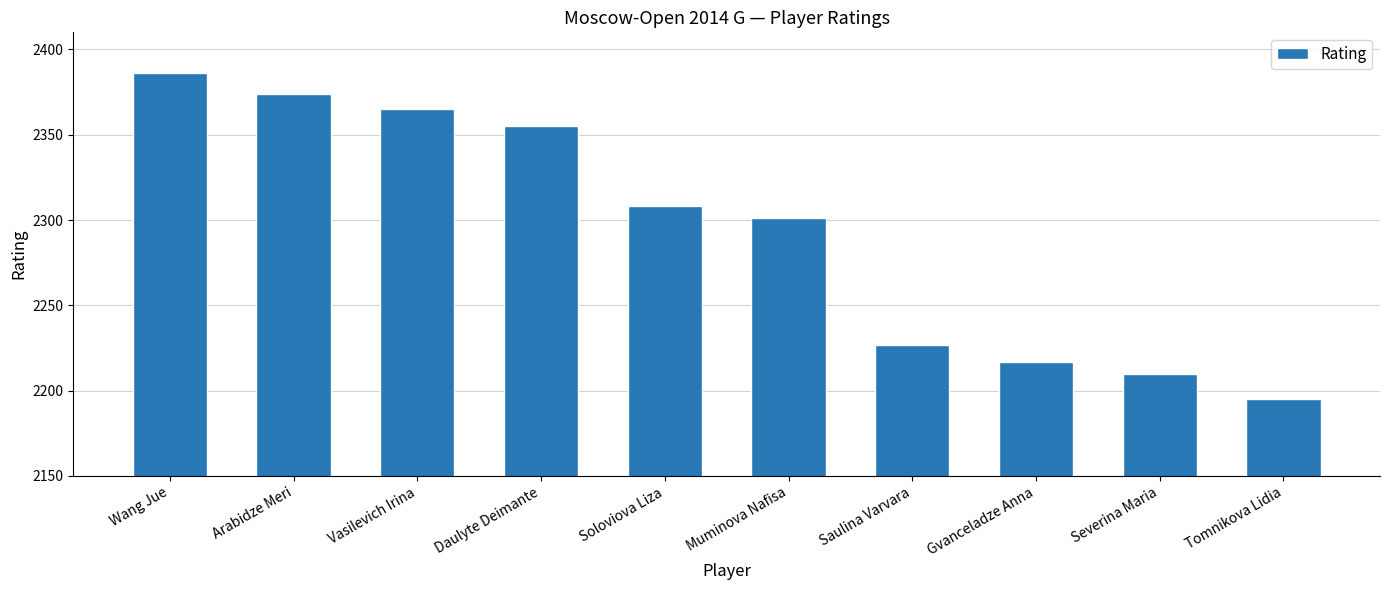

Rank the categories by value from highest to lowest.

Wang Jue, Arabidze Meri, Vasilevich Irina, Daulyte Deimante, Soloviova Liza, Muminova Nafisa, Saulina Varvara, Gvanceladze Anna, Severina Maria, Tomnikova Lidia